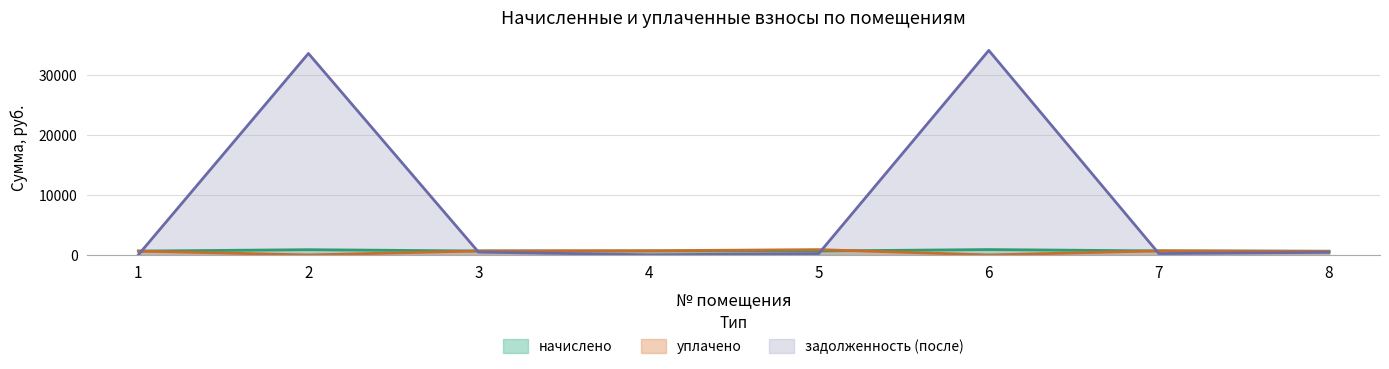

How many values in the начислено series are below 665?

4